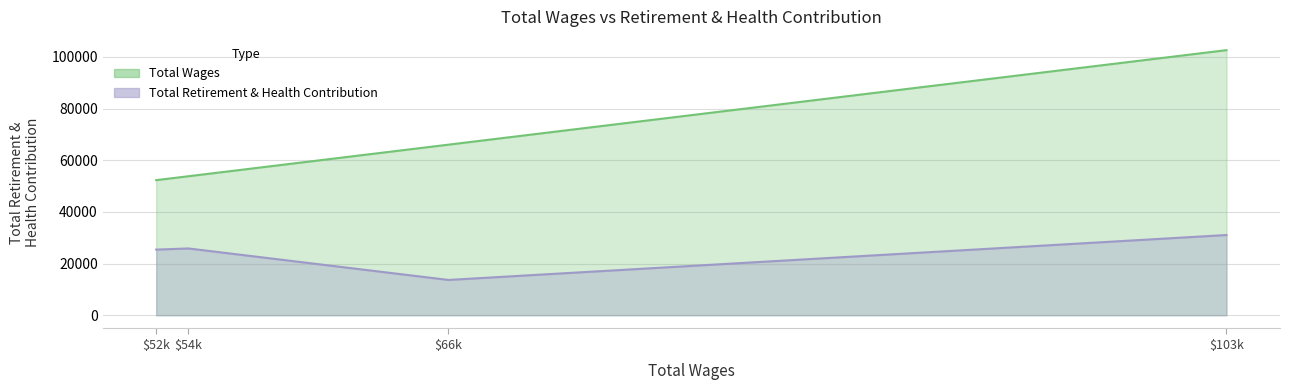

What is the greatest value displayed?

102625